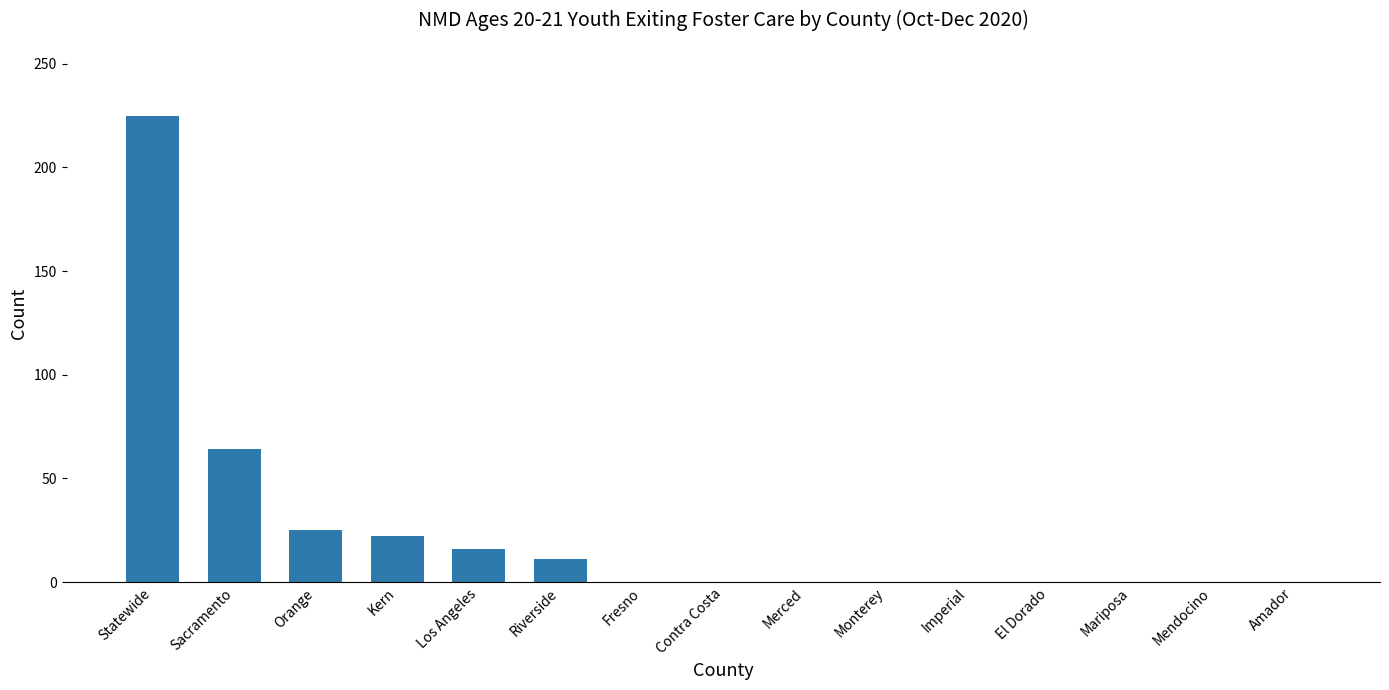

The chart shows a value of -150 at Mendocino. True or false?

False